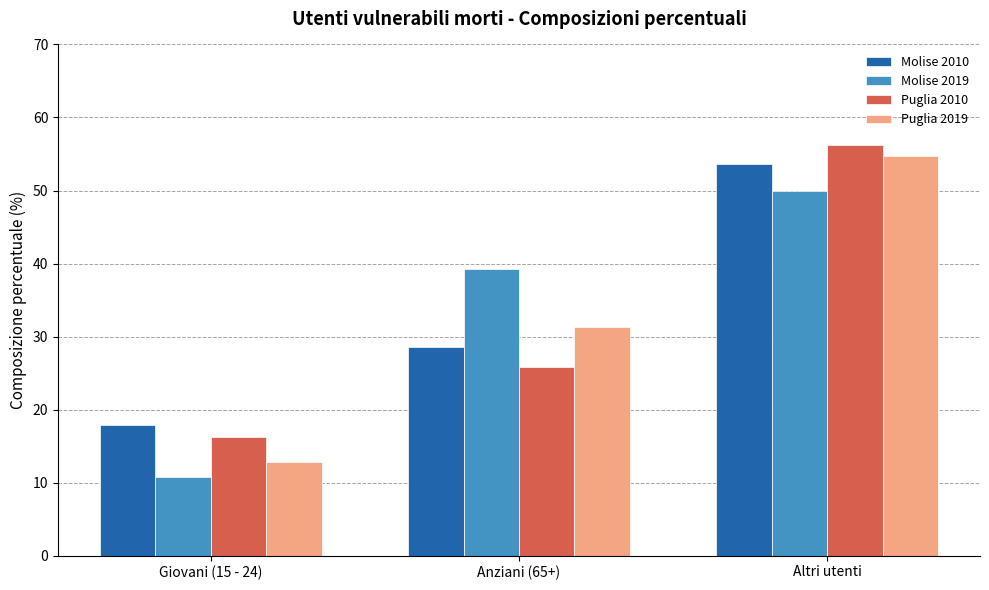

List the series in order of their peak value, highest first.

Puglia 2010, Puglia 2019, Molise 2010, Molise 2019